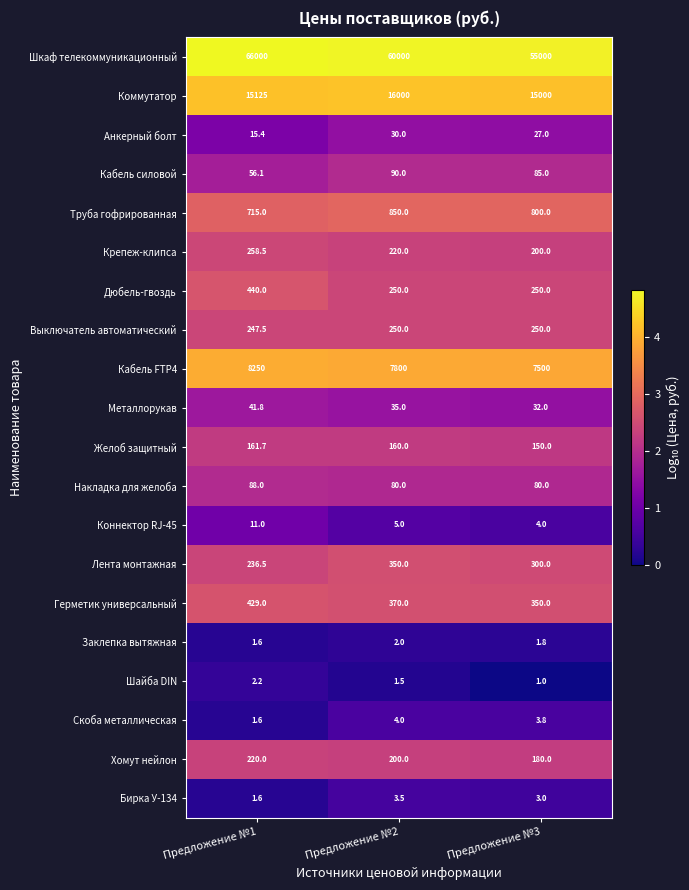

Is it true that Заклепка вытяжная equals 0.9 at Предложение №3?

False